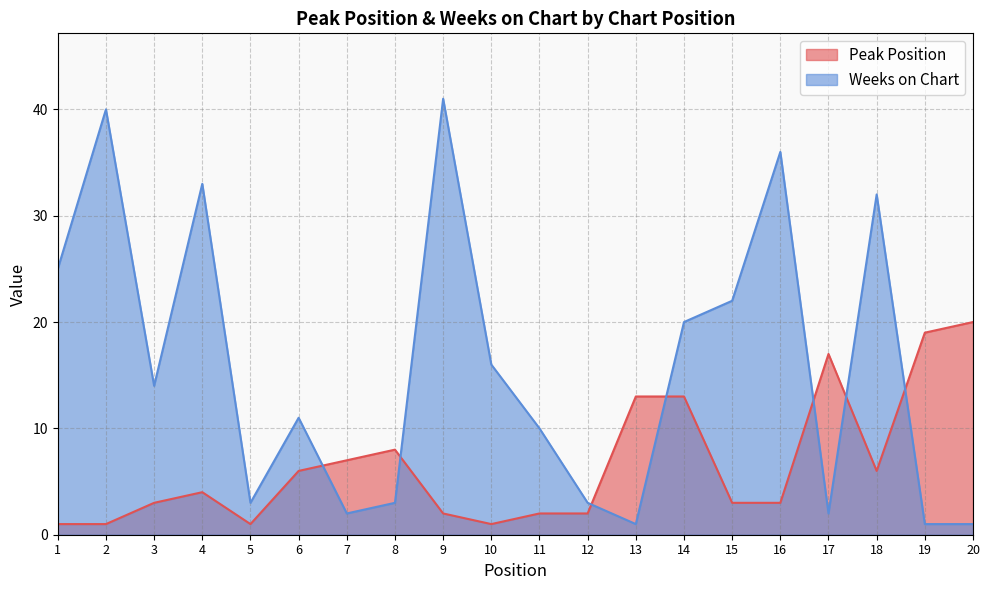

Does the chart have visible grid lines?

Yes